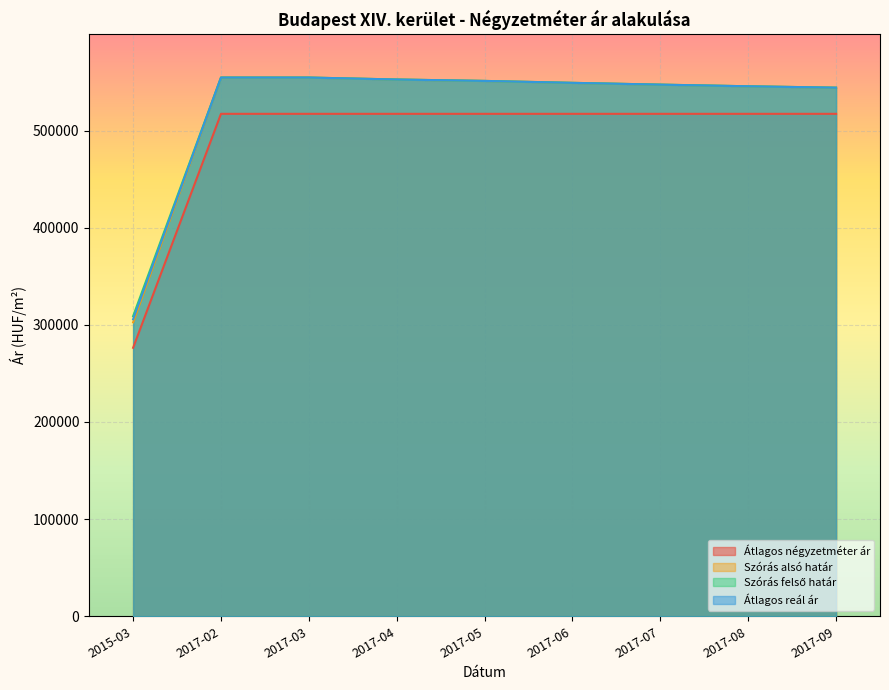

True or false: Átlagos négyzetméter ár has a value of 916660 at 2017-03.

False